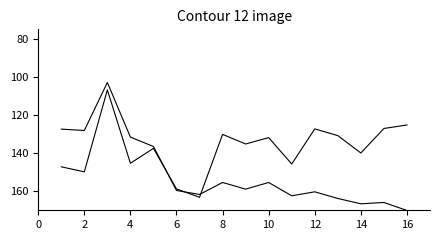

Does the chart display data point markers on the line(s)?

No